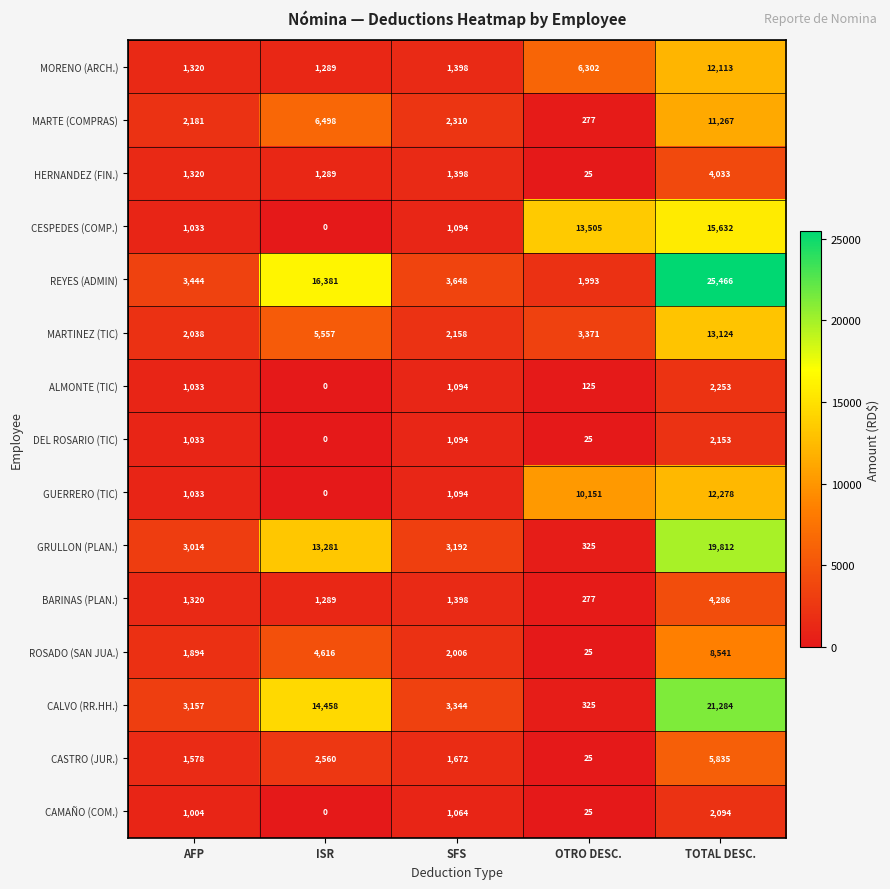

Which category has the lowest value across all series?

ISR